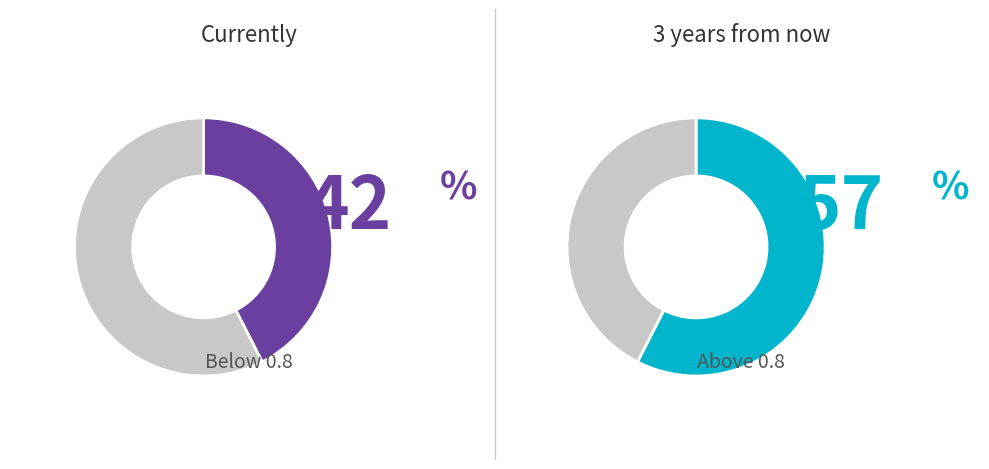

The 24237.25 slice represents 14% of the pie. True or false?

False